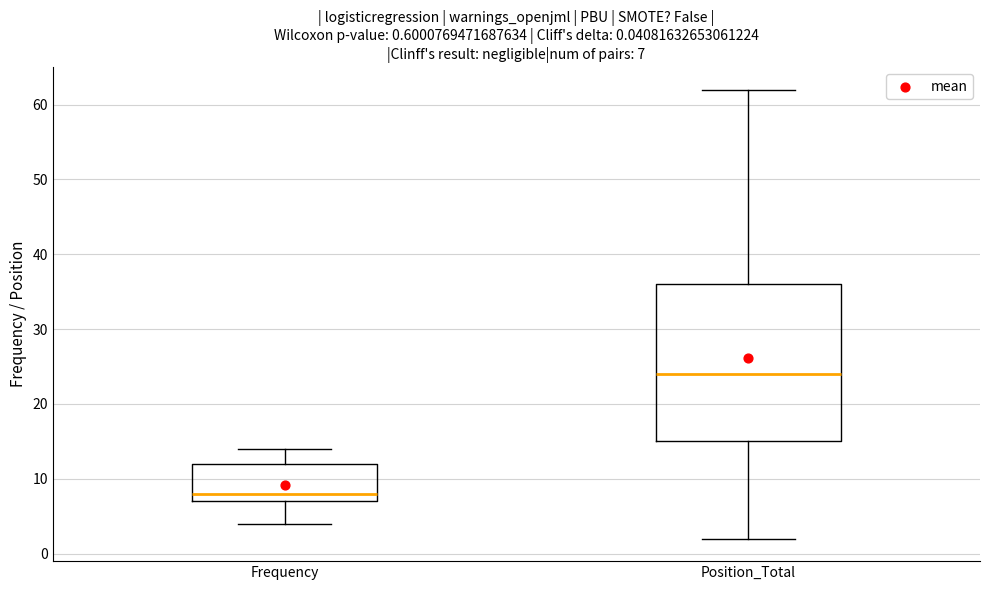

Comparing the boxes themselves (not the whiskers), which one is the tallest?

Position_Total